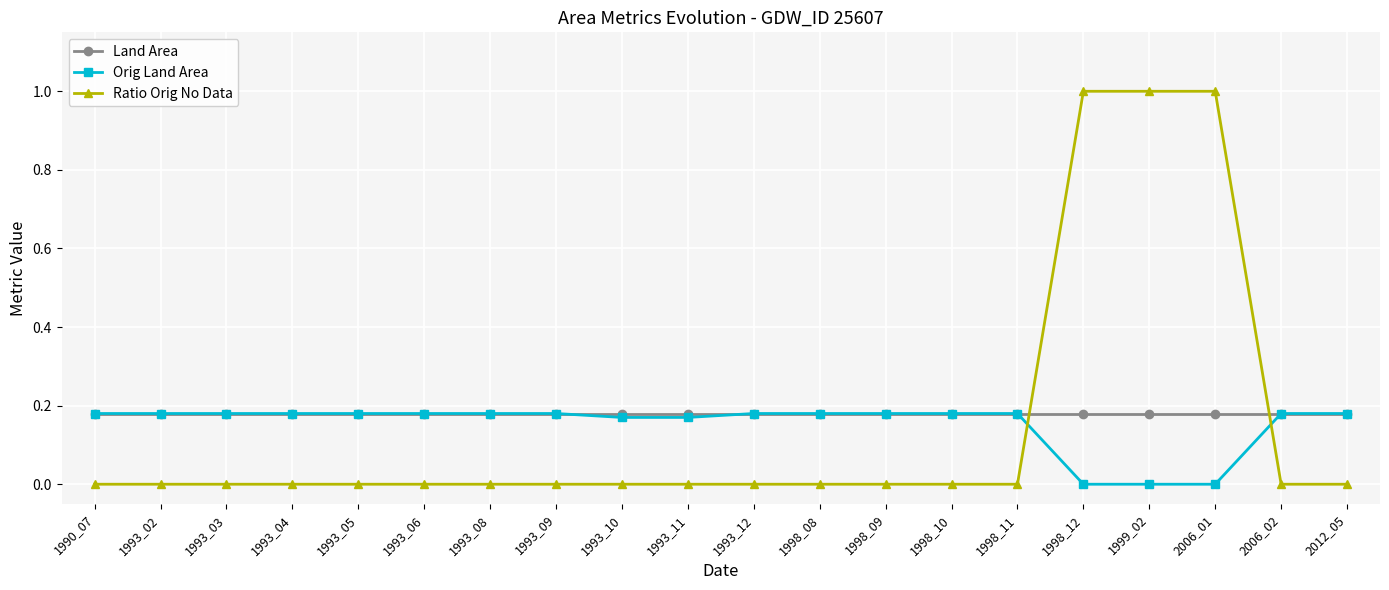

What is the greatest value displayed?

1.0